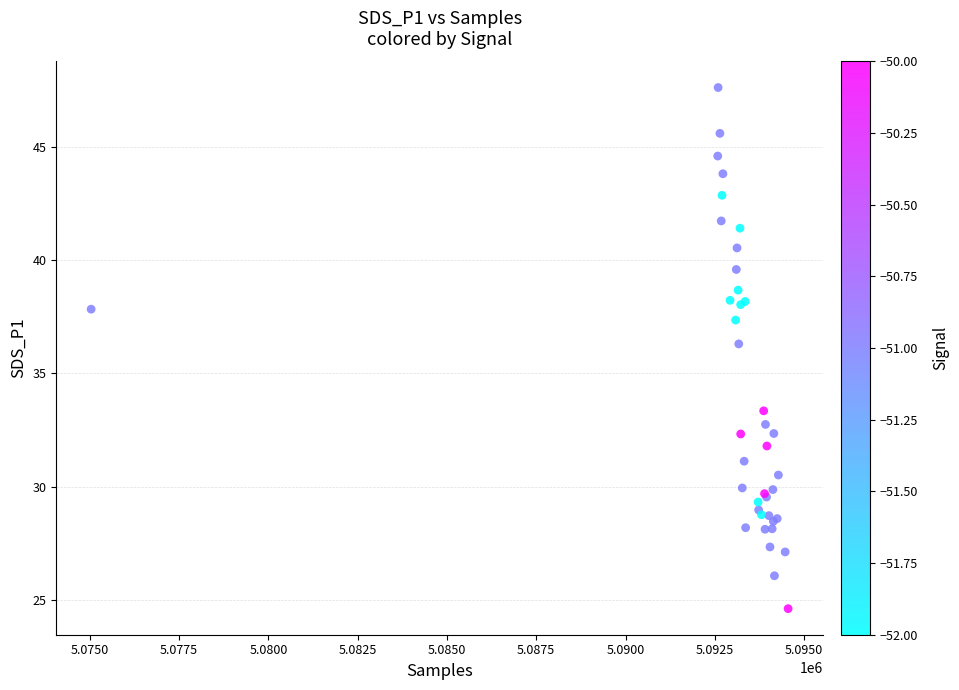

What Y value in the scatter plot is closest to 36?

36.3